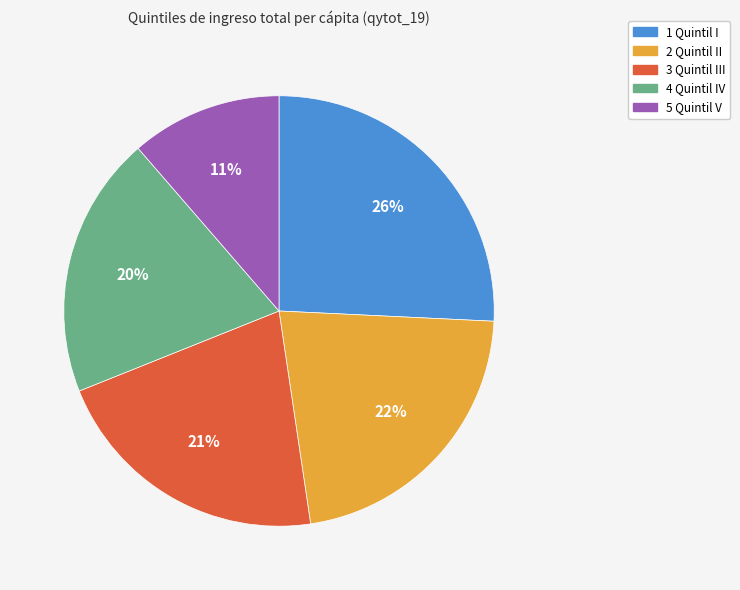

The 2 Quintil II slice represents 31% of the pie. True or false?

False